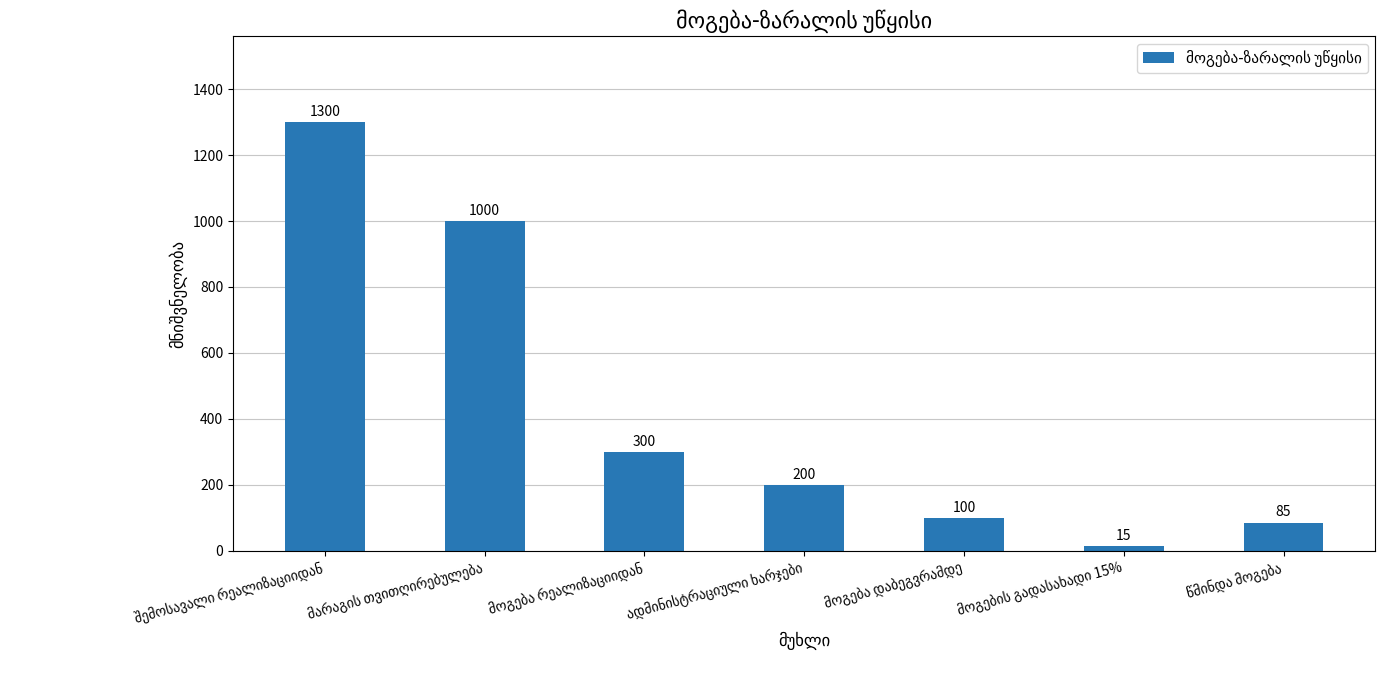

What is the smallest value displayed?

15